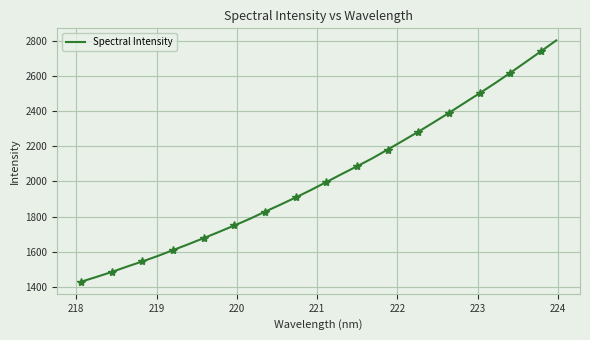

What is the lowest value of the Spectral Intensity series?

1428.9